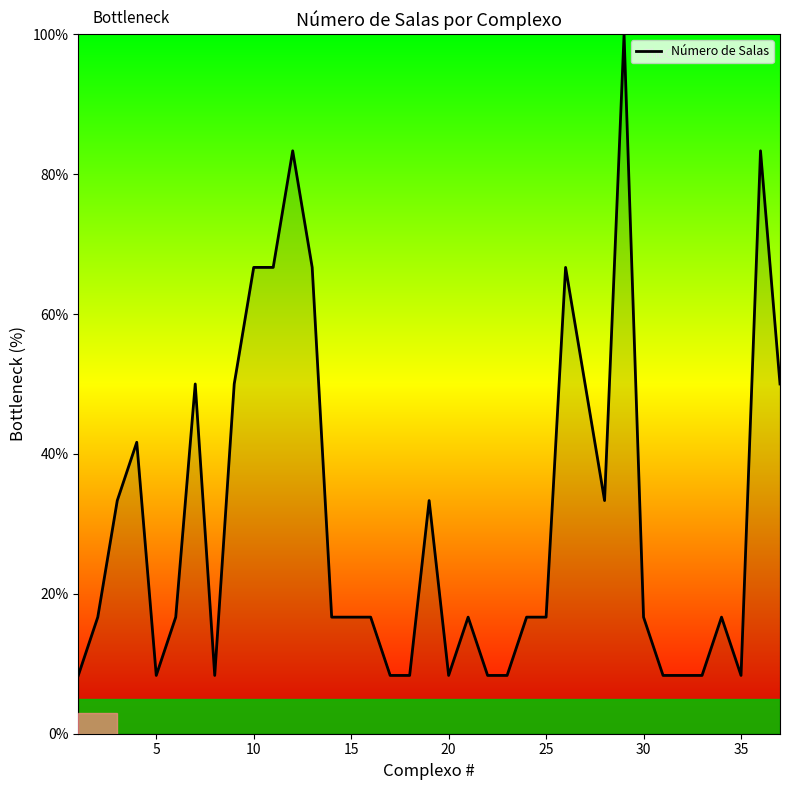

Does the chart have visible grid lines?

No